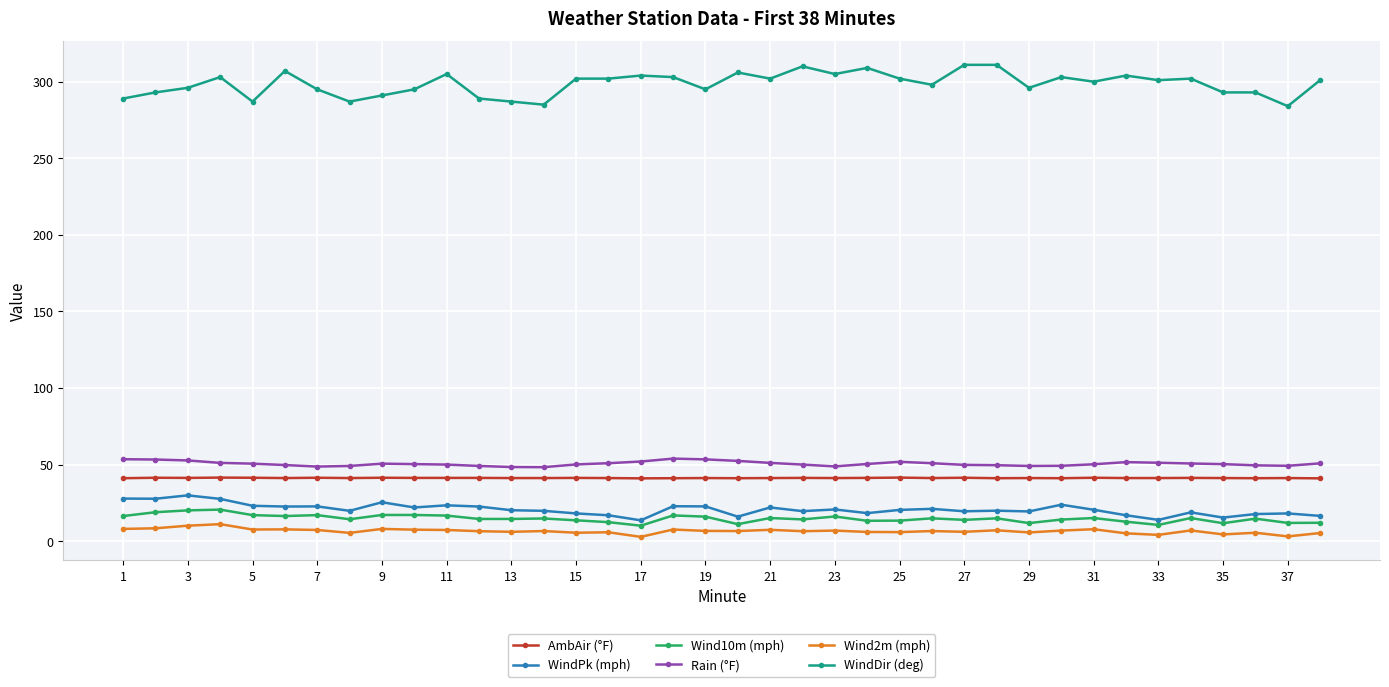

True or false: AmbAir (°F) and Wind2m (mph) intersect in this chart.

False